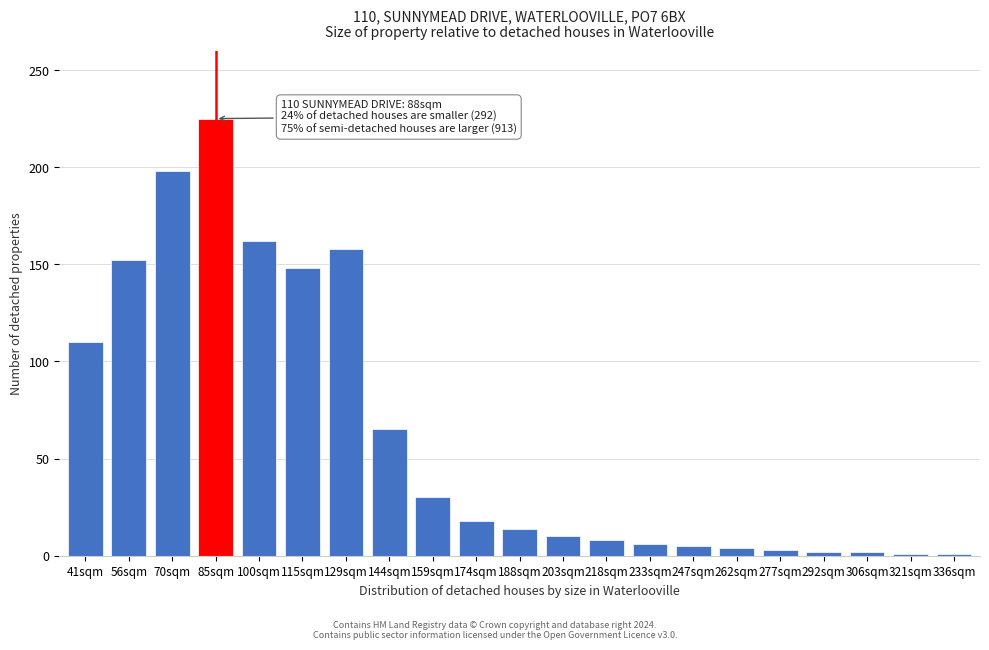

The chart shows a value of 198 at 70sqm. True or false?

True